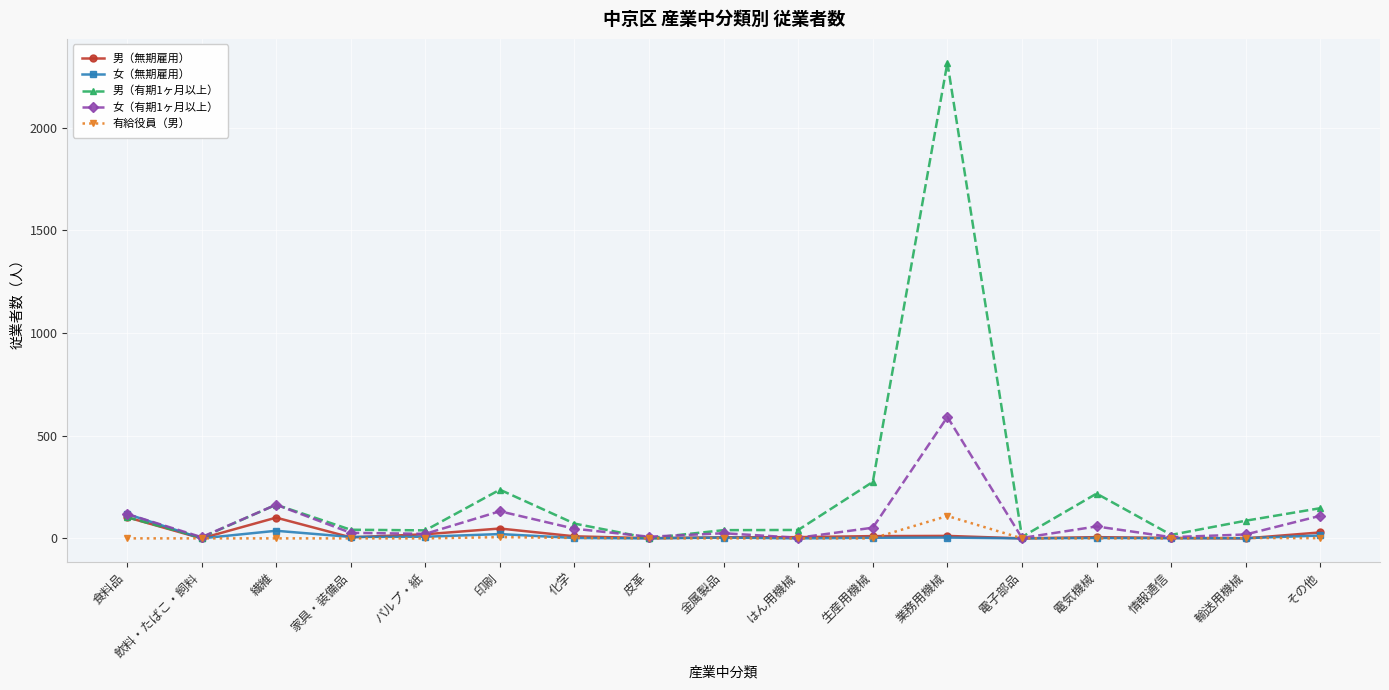

At which category does the chart reach its peak across all series?

業務用機械